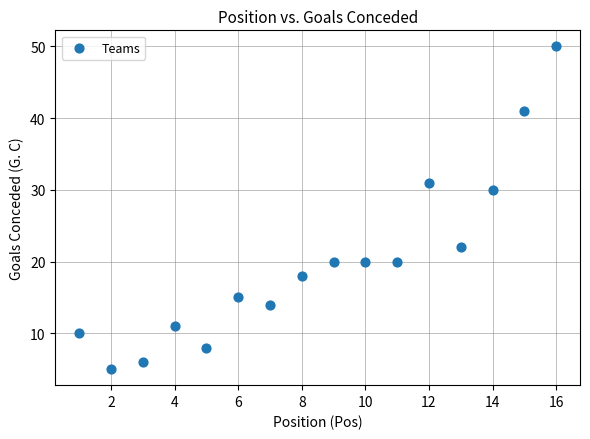

What Y value in the scatter plot is closest to 27?

30